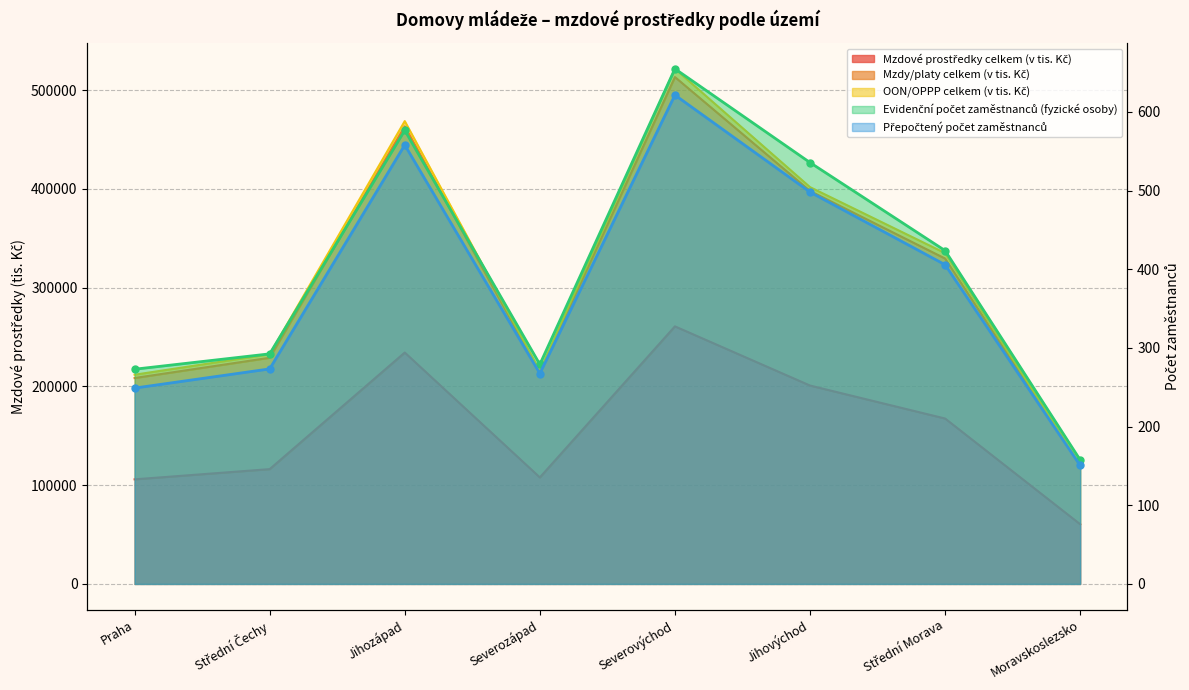

True or false: Mzdové prostředky celkem (v tis. Kč) and Přepočtený počet zaměstnanců cross at least once.

False